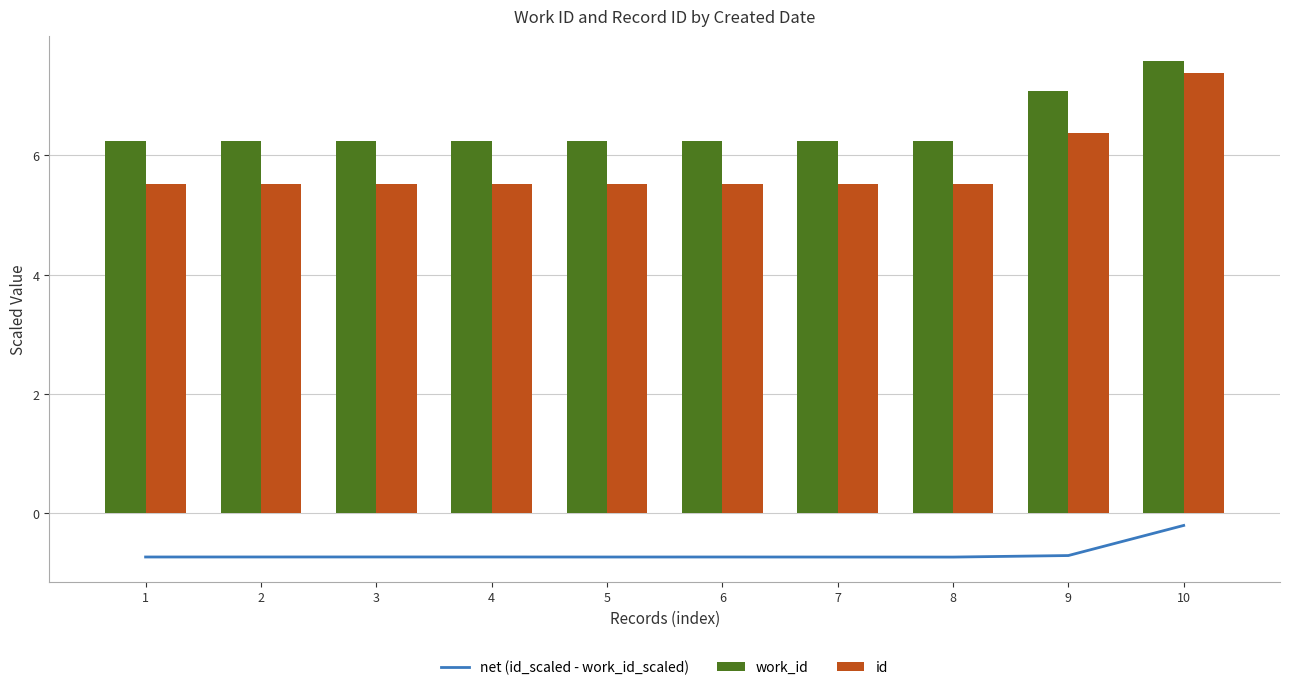

At which category does the chart reach its minimum across all series?

8